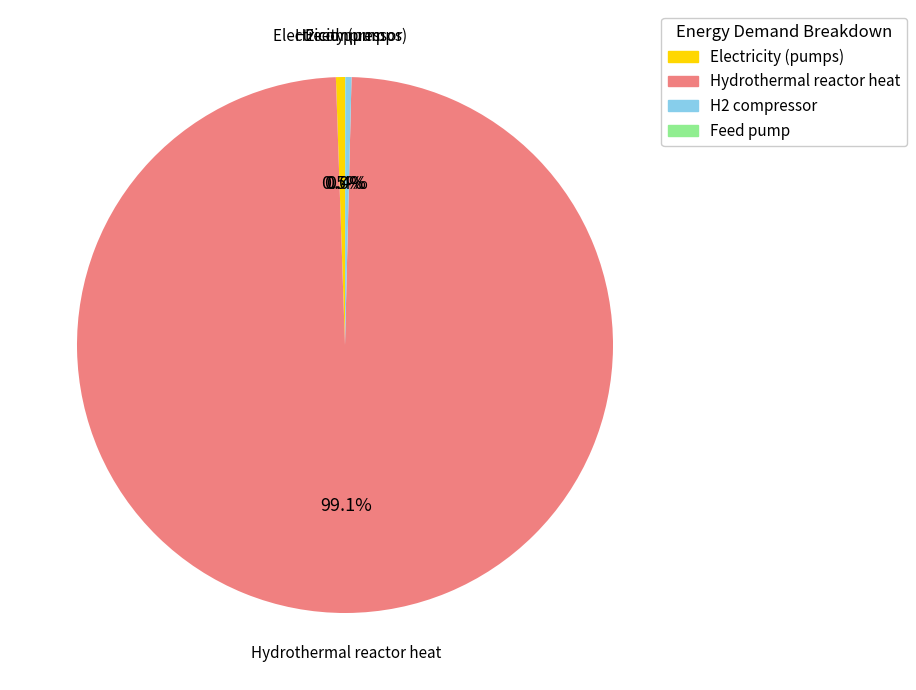

Which slice is the largest?

Hydrothermal reactor heat